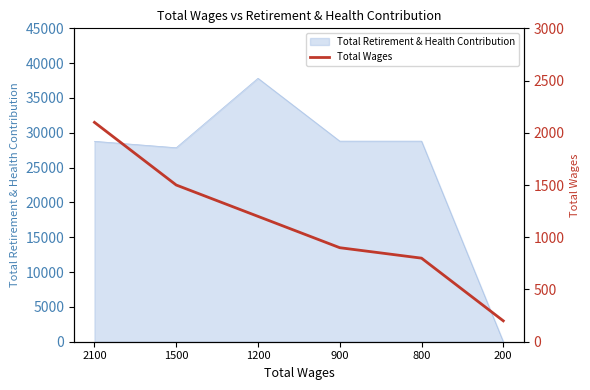

True or false: Total Retirement & Health Contribution has a value of 28802 at 900.

True